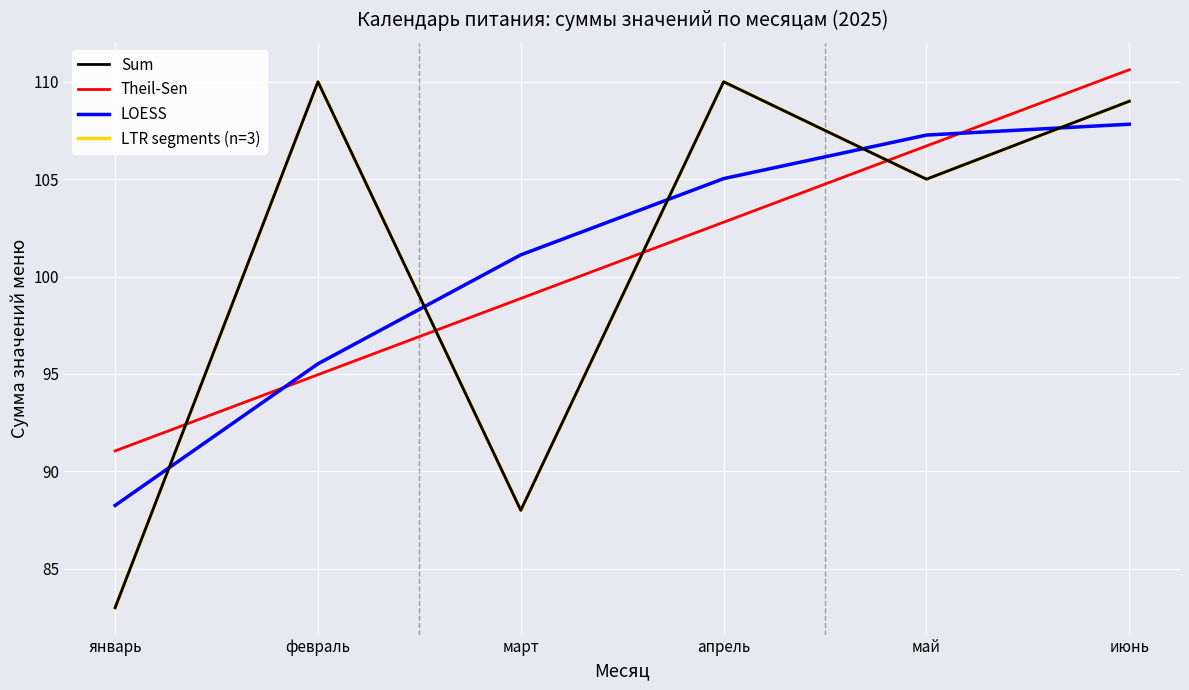

What is the lowest value of the LOESS series?

88.3